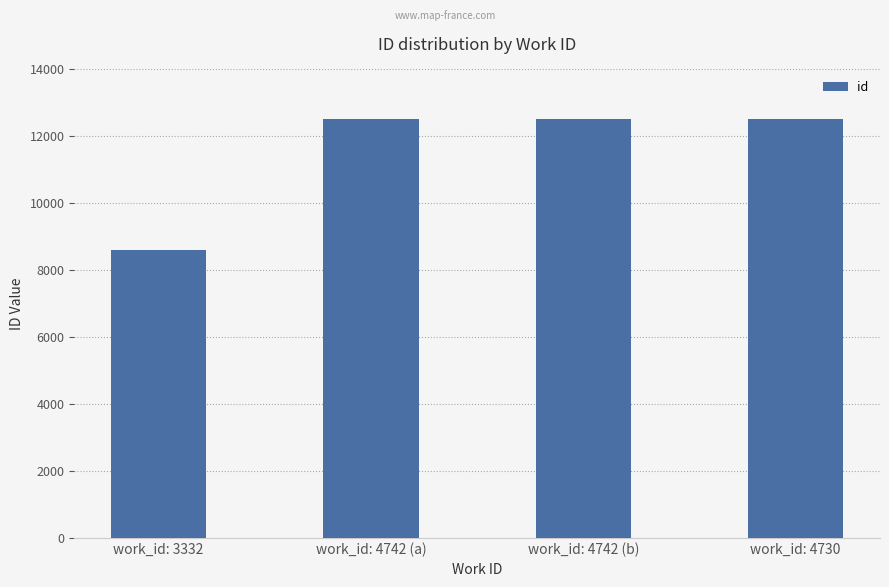

What is the sum of the values at work_id: 4742 (a) and work_id: 4742 (b)?

25053